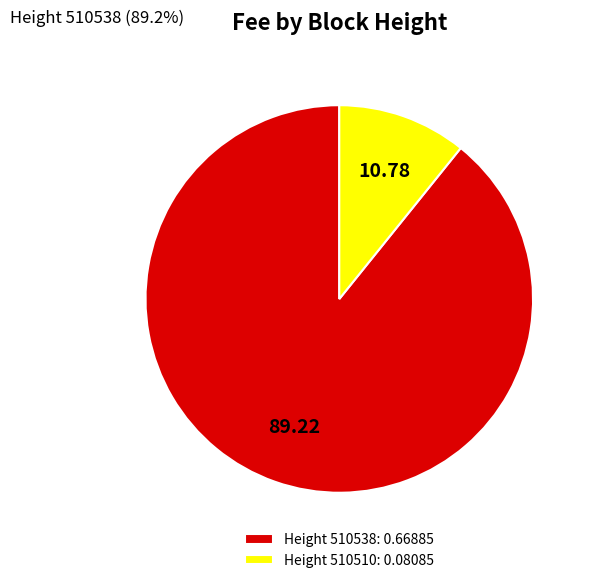

Which has a higher value, Height 510510: 0.08085 or Height 510538: 0.66885?

Height 510538: 0.66885